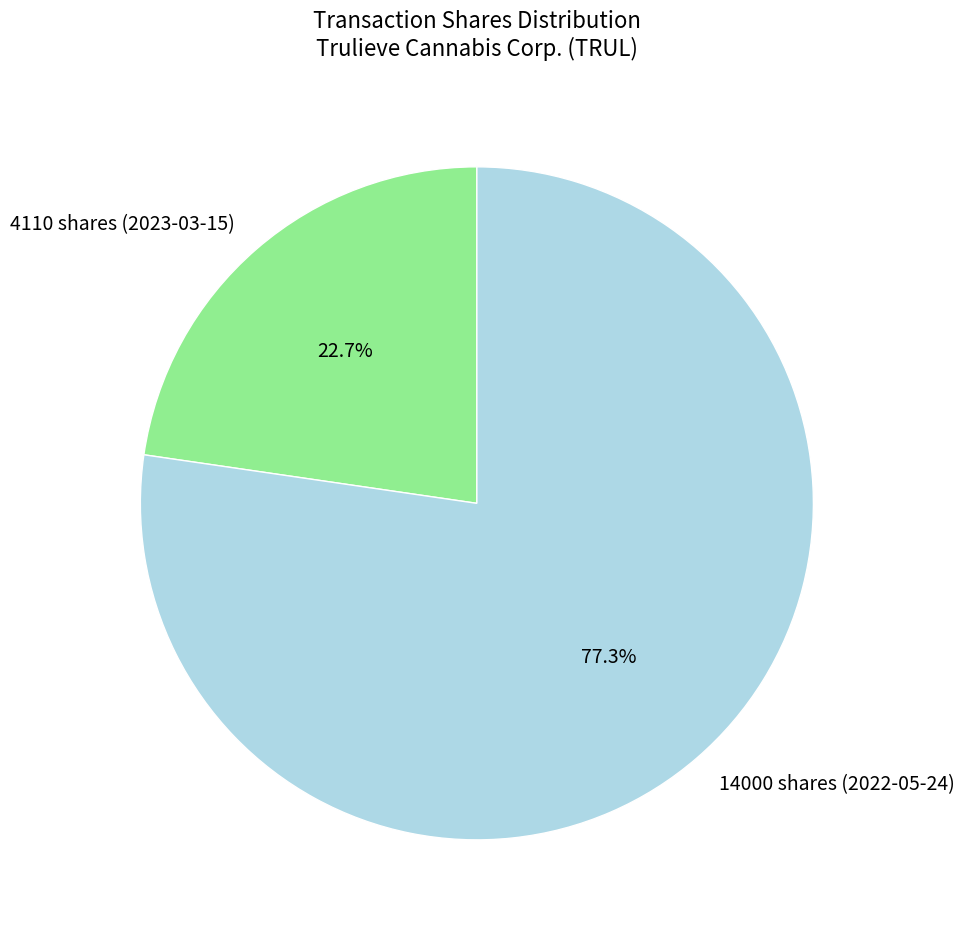

What is the smallest slice in the pie chart?

4110 shares (2023-03-15)